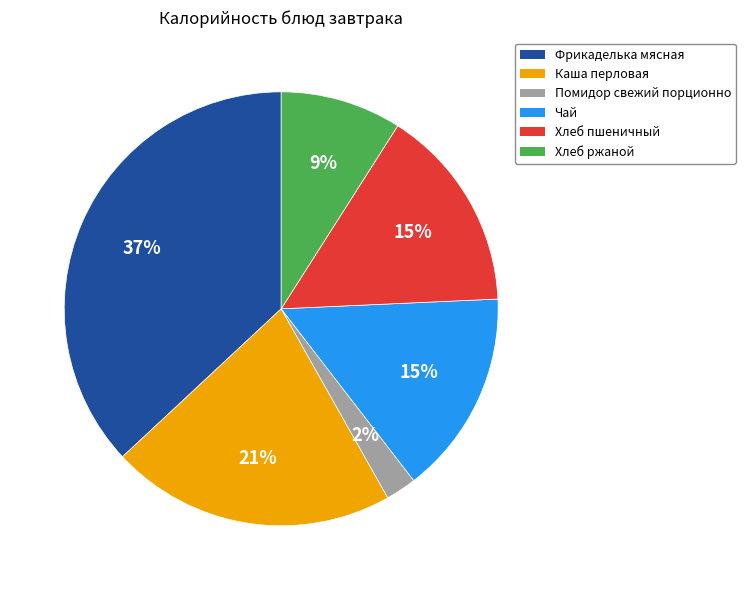

Which has a higher value, Помидор свежий порционно or Каша перловая?

Каша перловая